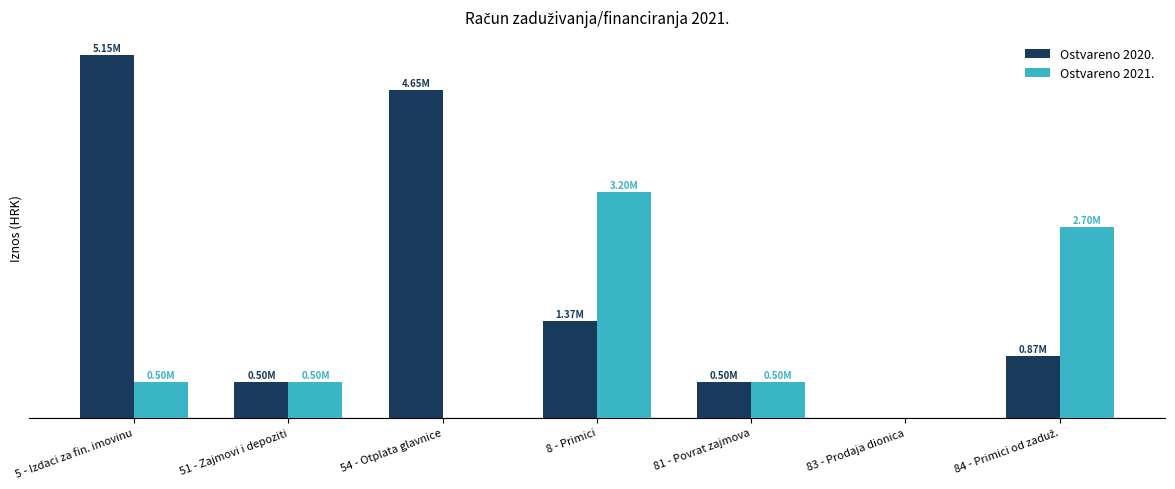

What is the difference between the second highest and second lowest values in the Ostvareno 2021. series?

2703611.3